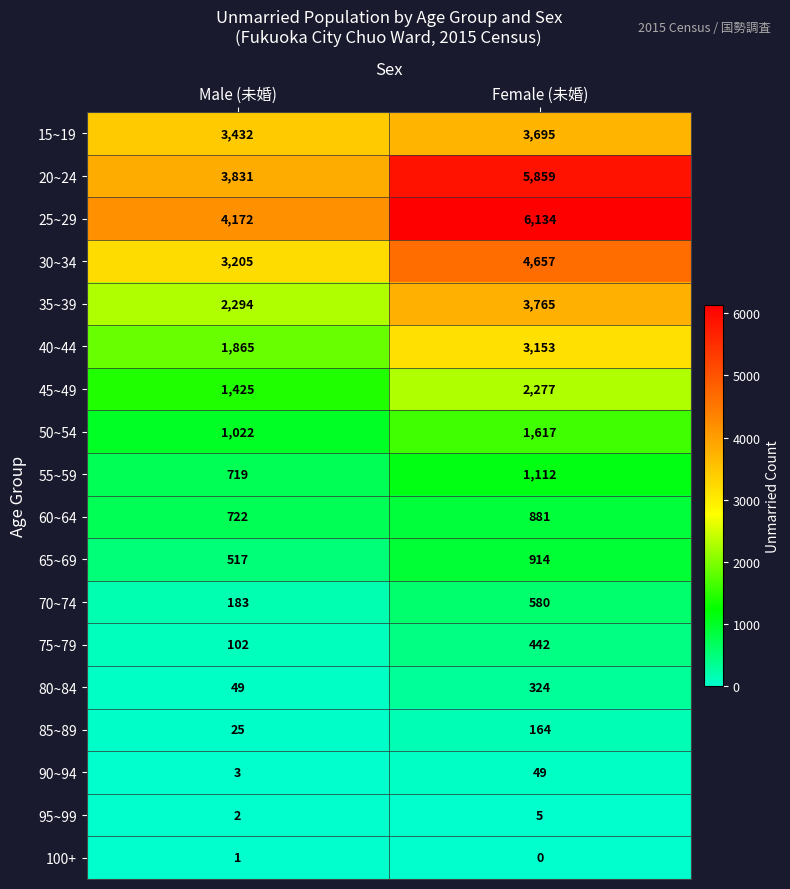

Between Male (未婚) and Female (未婚), which series saw the biggest shift?

20~24